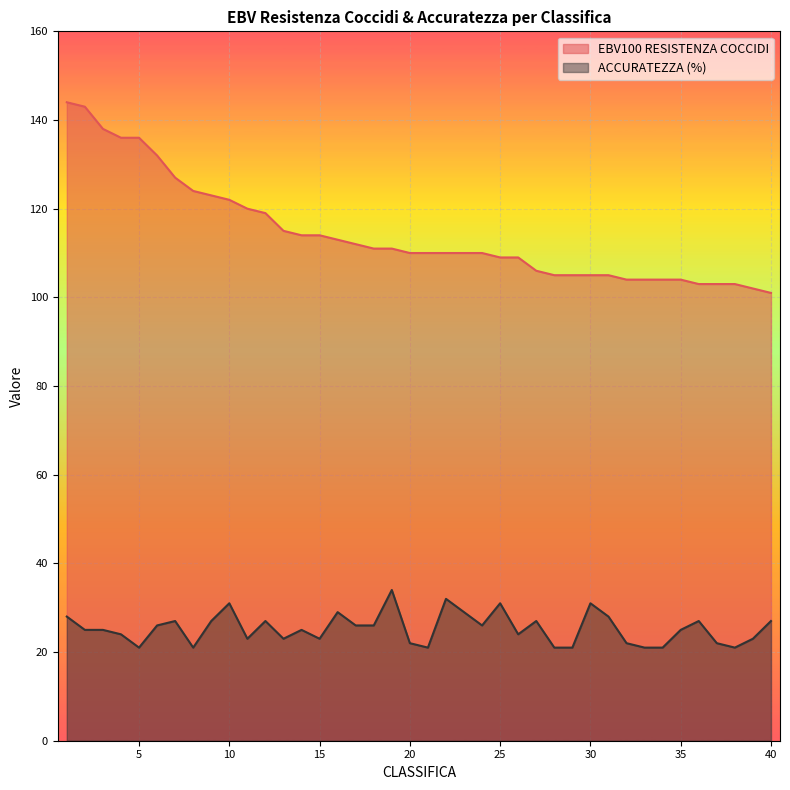

How many lines are shown in the chart?

2